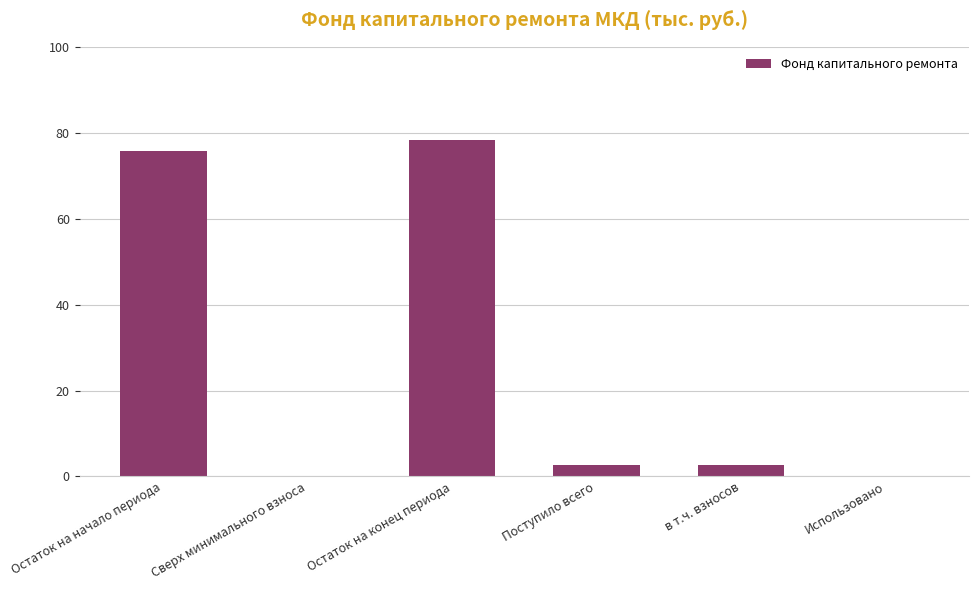

Which has a higher value, Использовано or Остаток на конец периода?

Остаток на конец периода